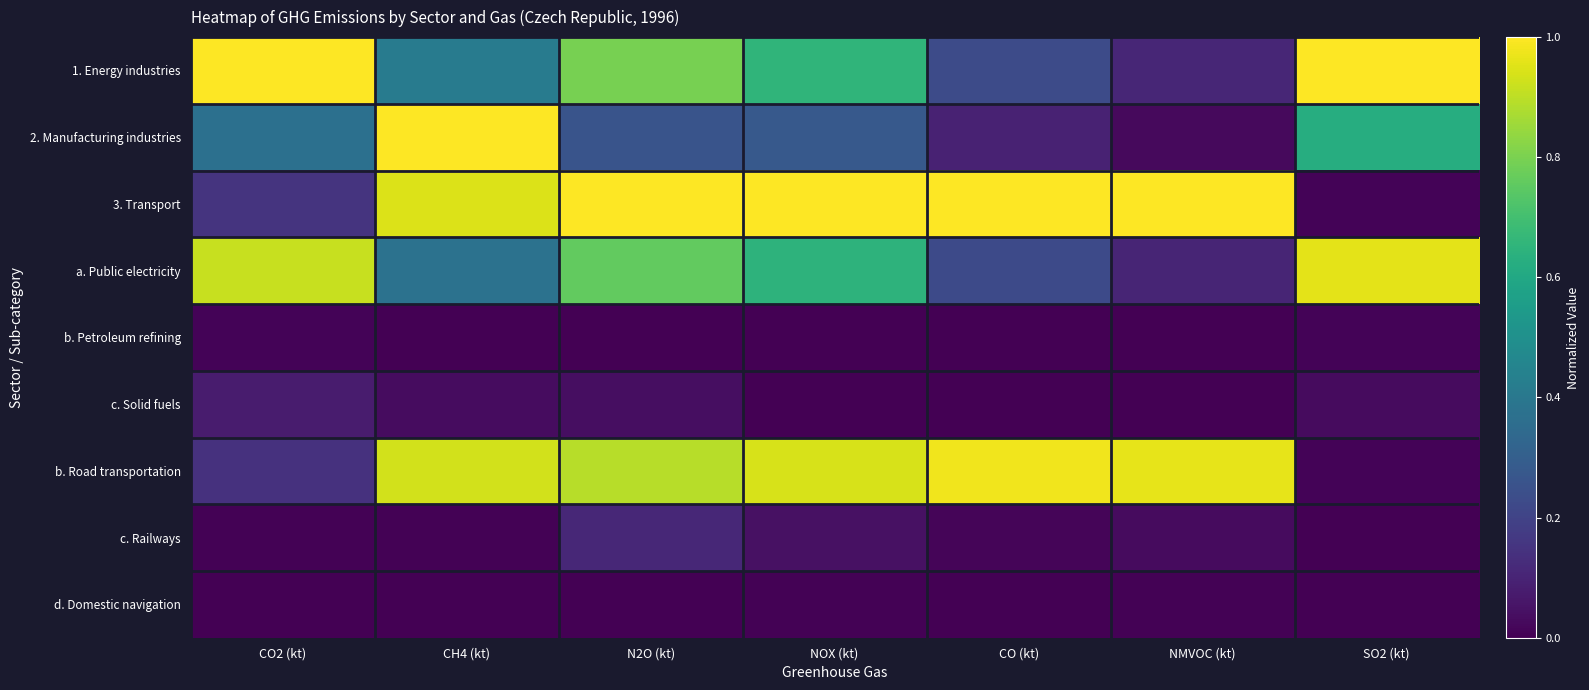

Count the number of data series in this chart.

9